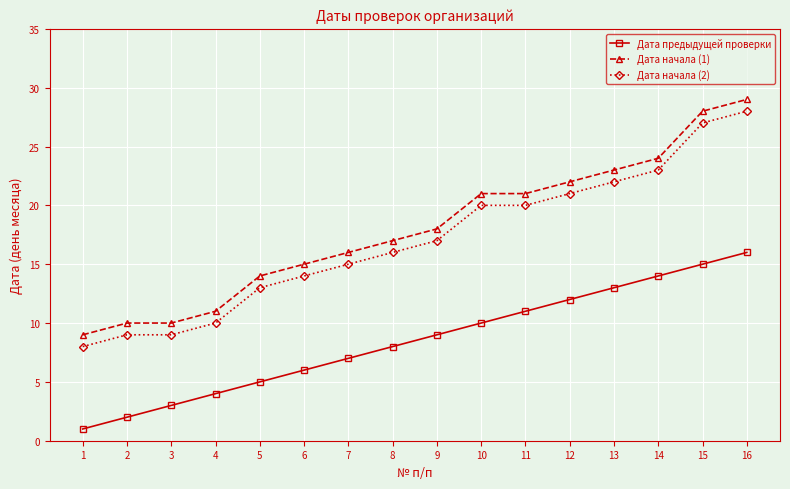

Reading left to right, extract all data points from this chart.

Дата предыдущей проверки: 1	2	3	4	5	6	7	8	9	10	11	12	13	14	15	16
Дата начала (1): 9	10	10	11	14	15	16	17	18	21	21	22	23	24	28	29
Дата начала (2): 8	9	9	10	13	14	15	16	17	20	20	21	22	23	27	28